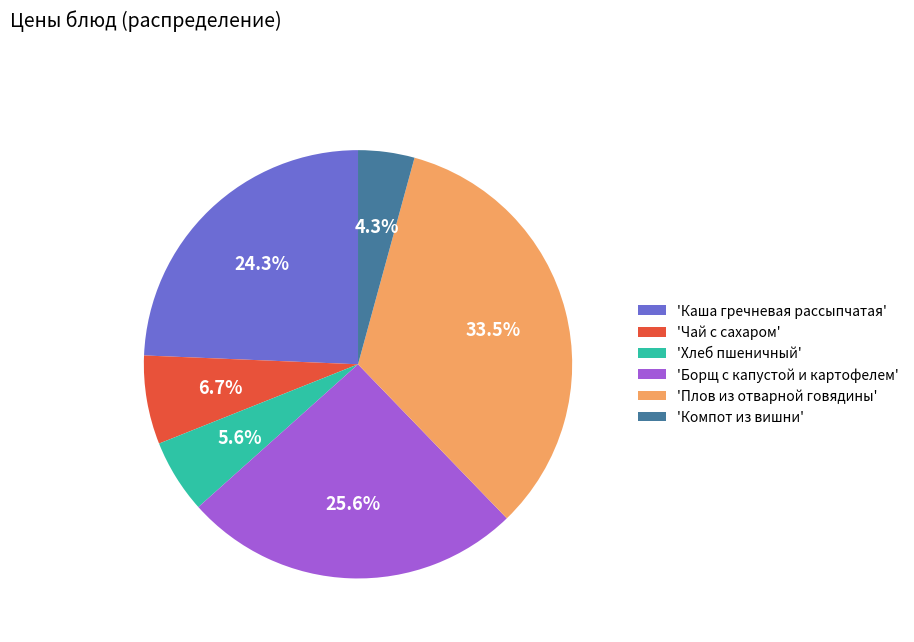

Approximately how many times larger is the value at 'Компот из вишни' compared to 'Хлеб пшеничный'?

0.8